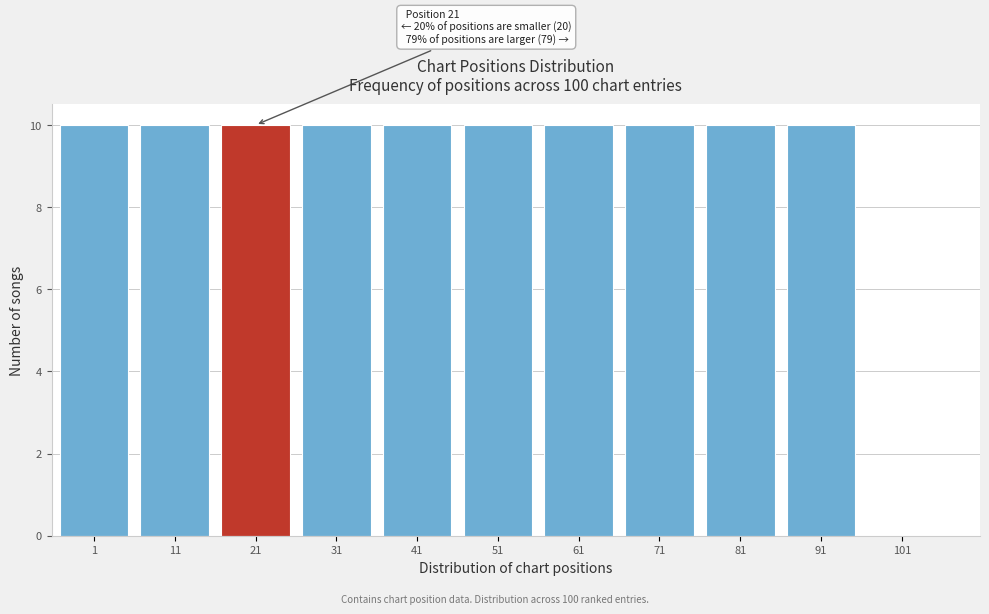

Reading left to right, transcribe all the data shown in this chart.

1=10	11=10	21=10	31=10	41=10	51=10	61=10	71=10	81=10	91=10	101=0